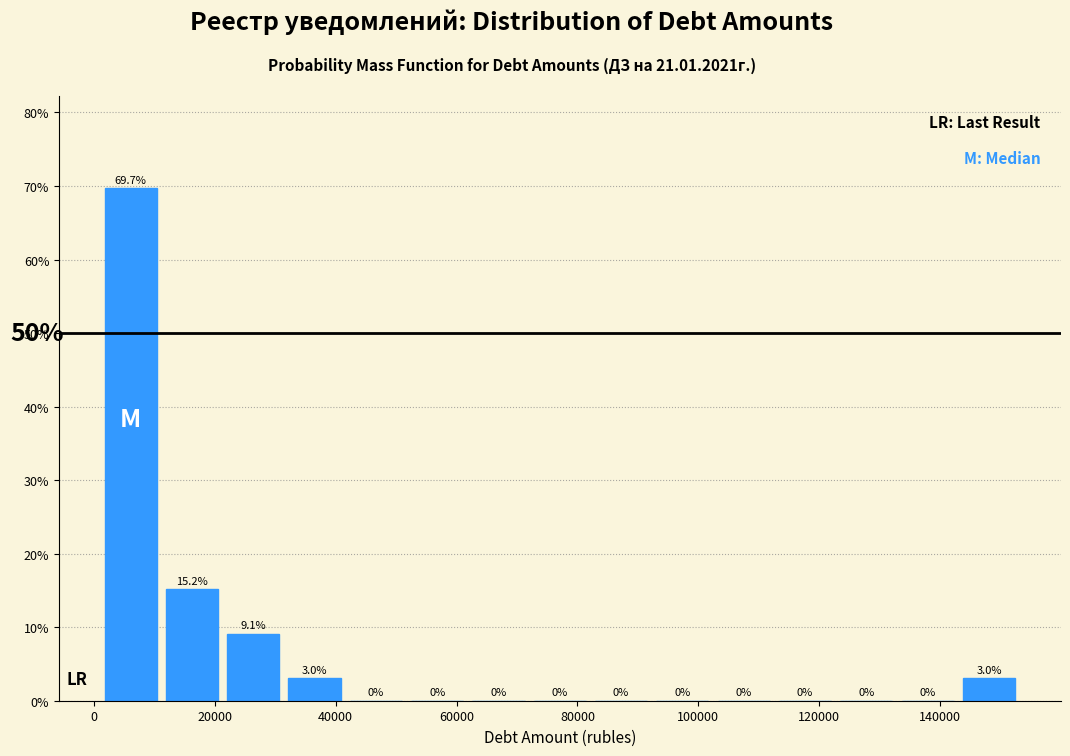

Which range on the x-axis has the tallest bar?

2000 to 12000